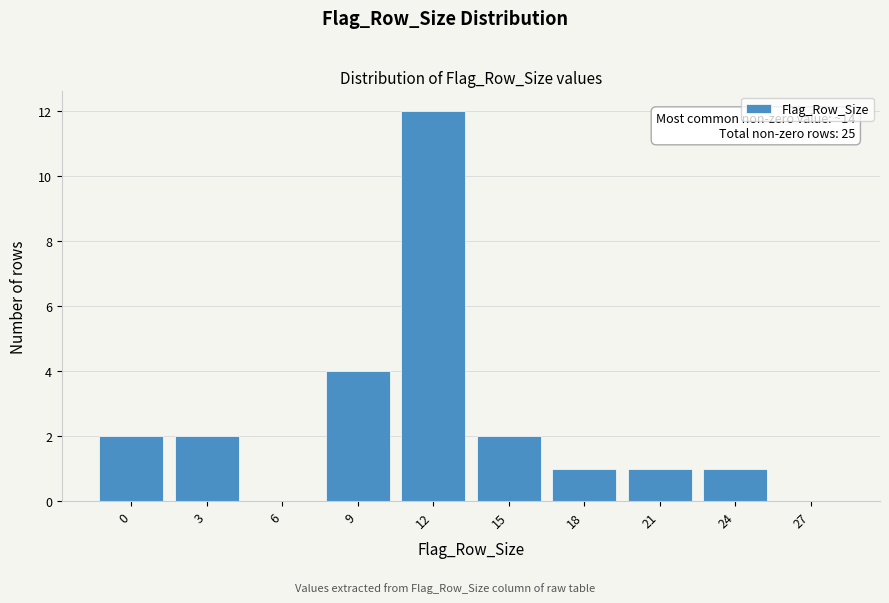

Reading right to left, what are all the values shown in this chart?

27=0	24=1	21=1	18=1	15=2	12=12	9=4	6=0	3=2	0=2